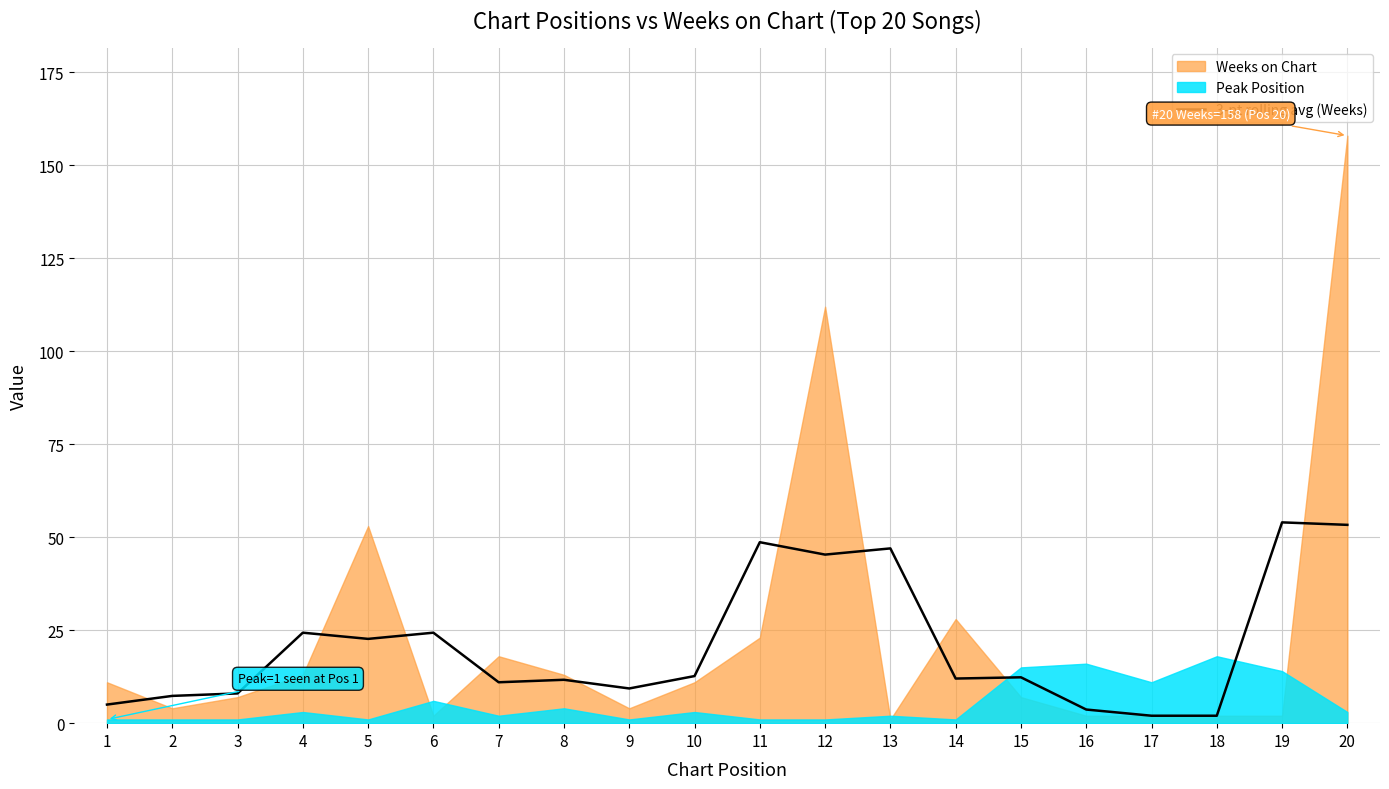

What is the highest value of the 3-pt rolling avg (Weeks) series?

54.0